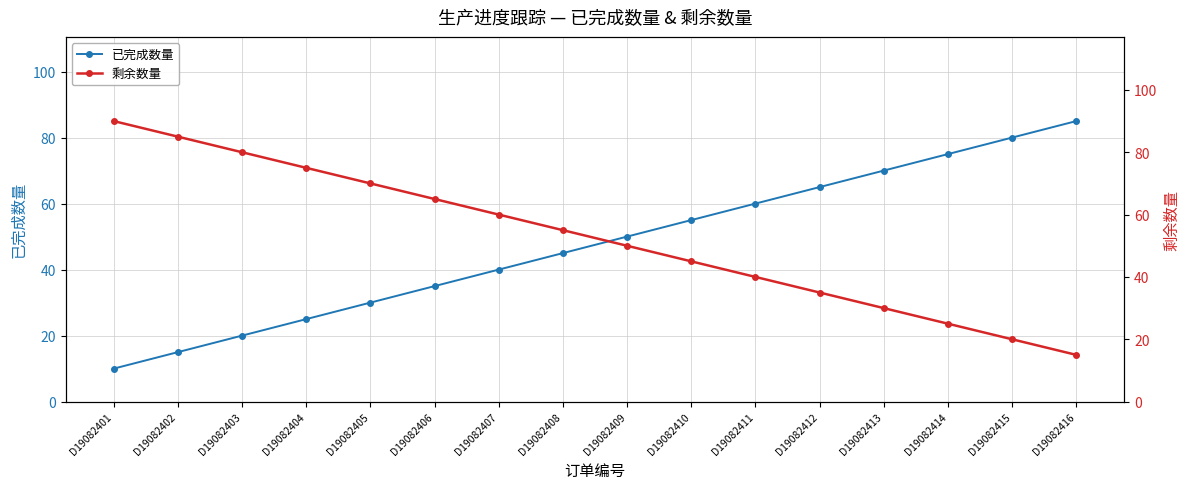

Which series has the widest spread of values?

已完成数量